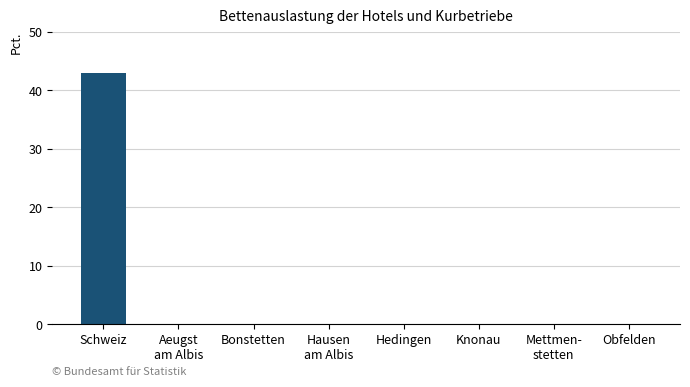

How many data points does each series have?

8